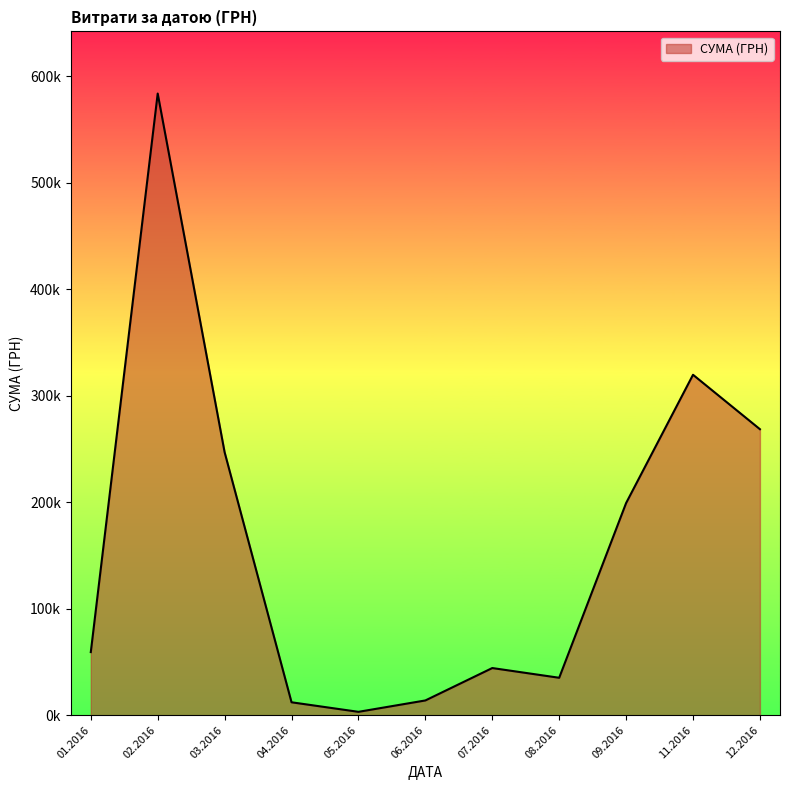

True or false: there are more than 0 points higher than both neighbors.

True